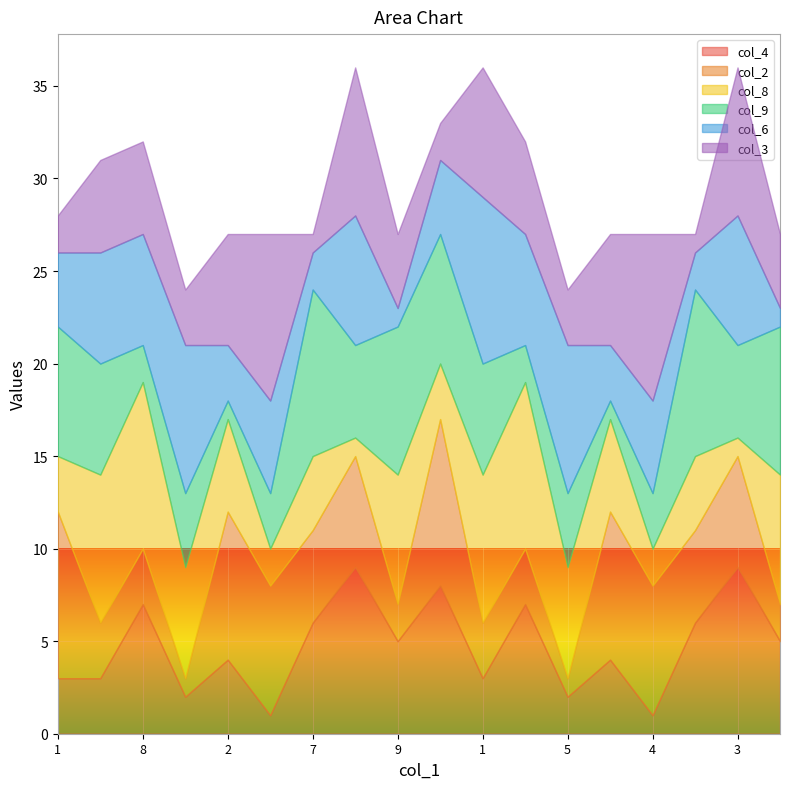

What is the difference between the second highest and minimum values in the col_9 series?

8